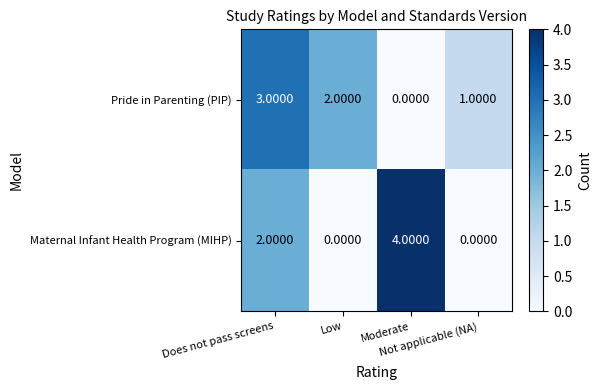

Which series has the largest range (max minus min)?

Maternal Infant Health Program (MIHP)